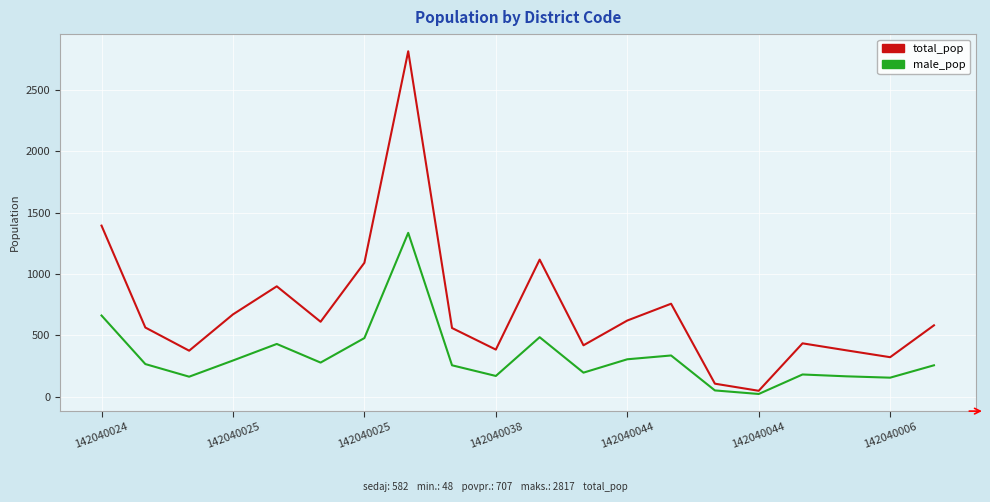

What is the greatest value displayed?

2817